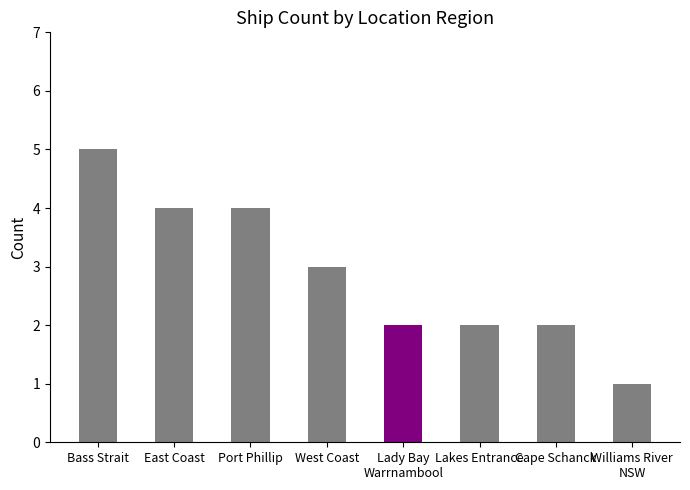

Approximately how many times larger is the value at Williams River
NSW compared to Lakes Entrance?

0.5